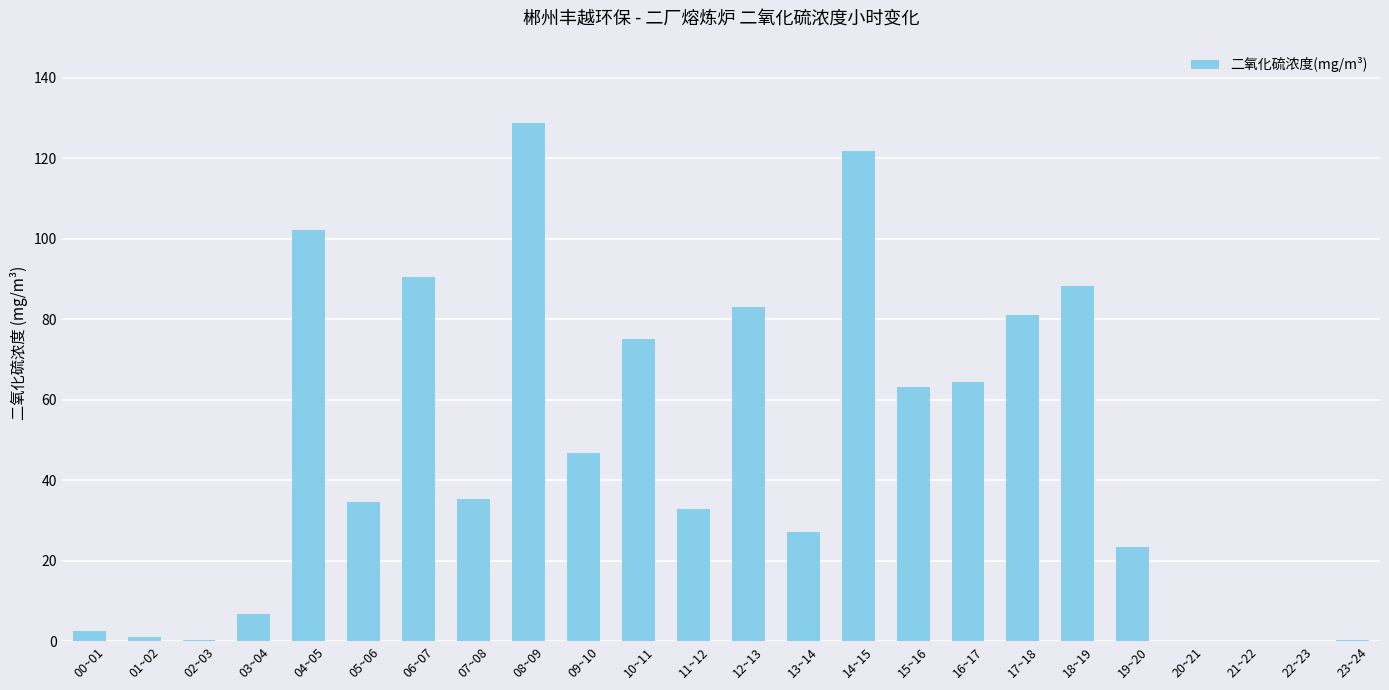

True or false: the data shows 75.1 at 10~11.

True